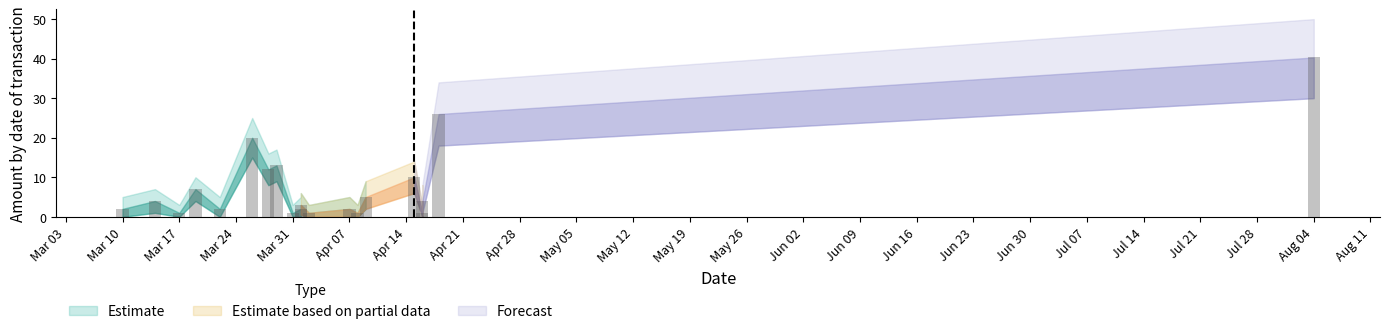

Is the value of Amount_lower at 18 greater than the value of Amount_upper at 13?

No